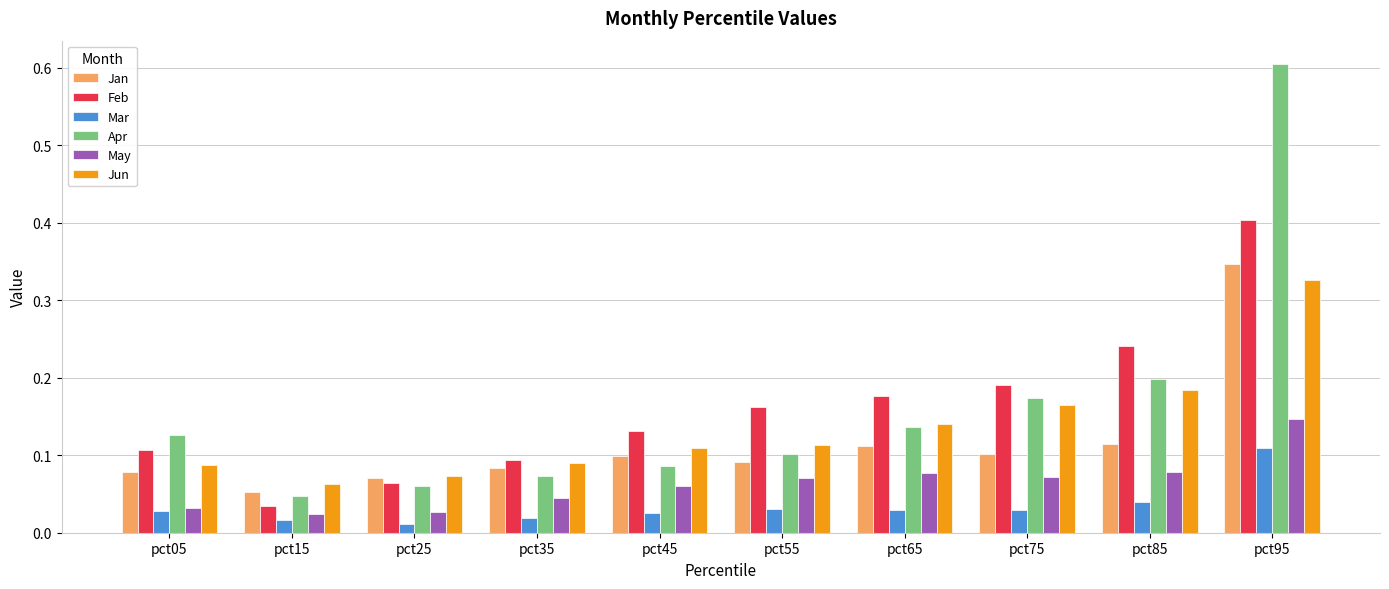

How many groups of bars are there?

10